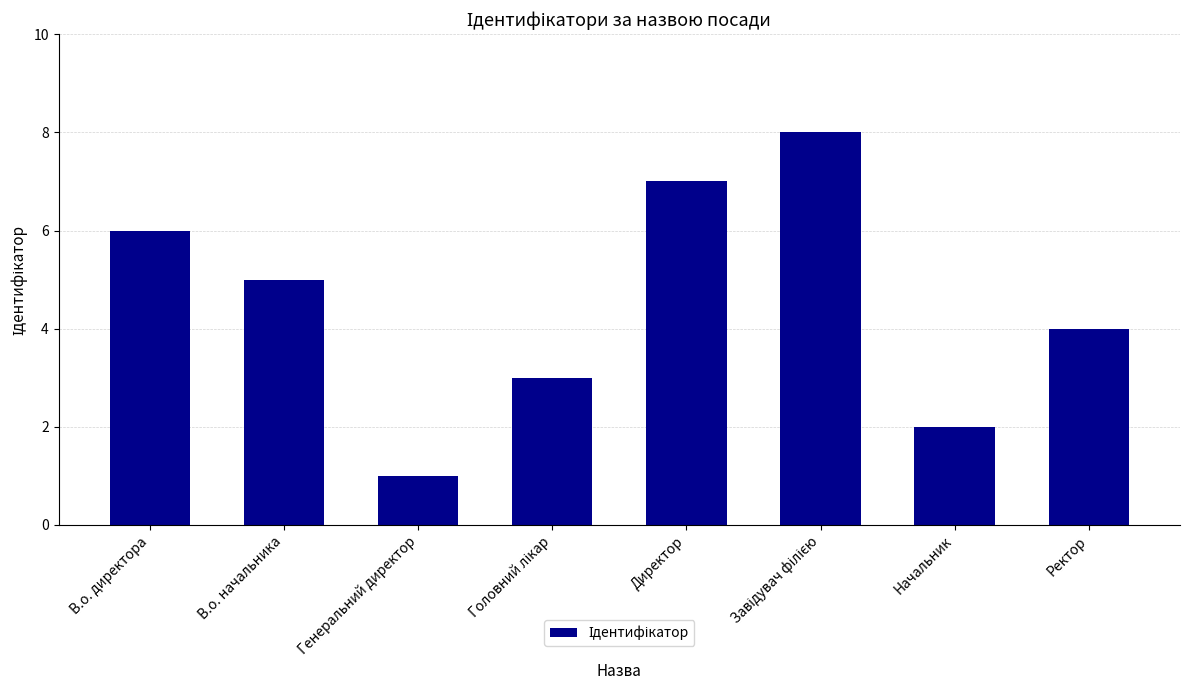

How many bars are there in total?

8